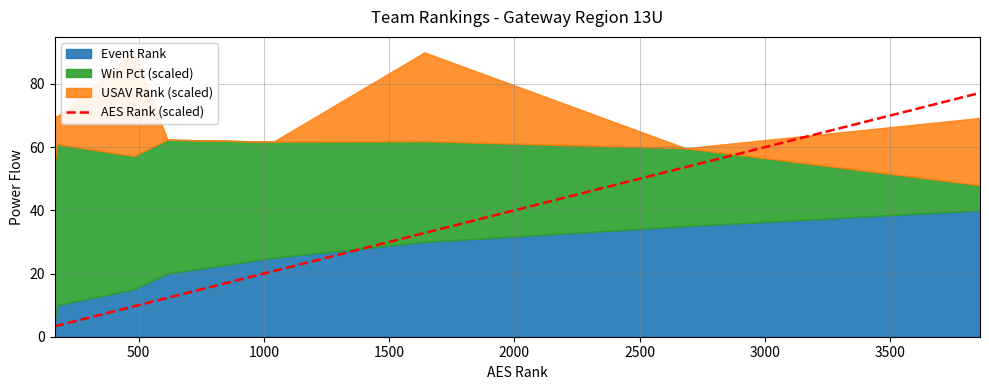

What is the maximum value for AES Rank (scaled)?

77.2